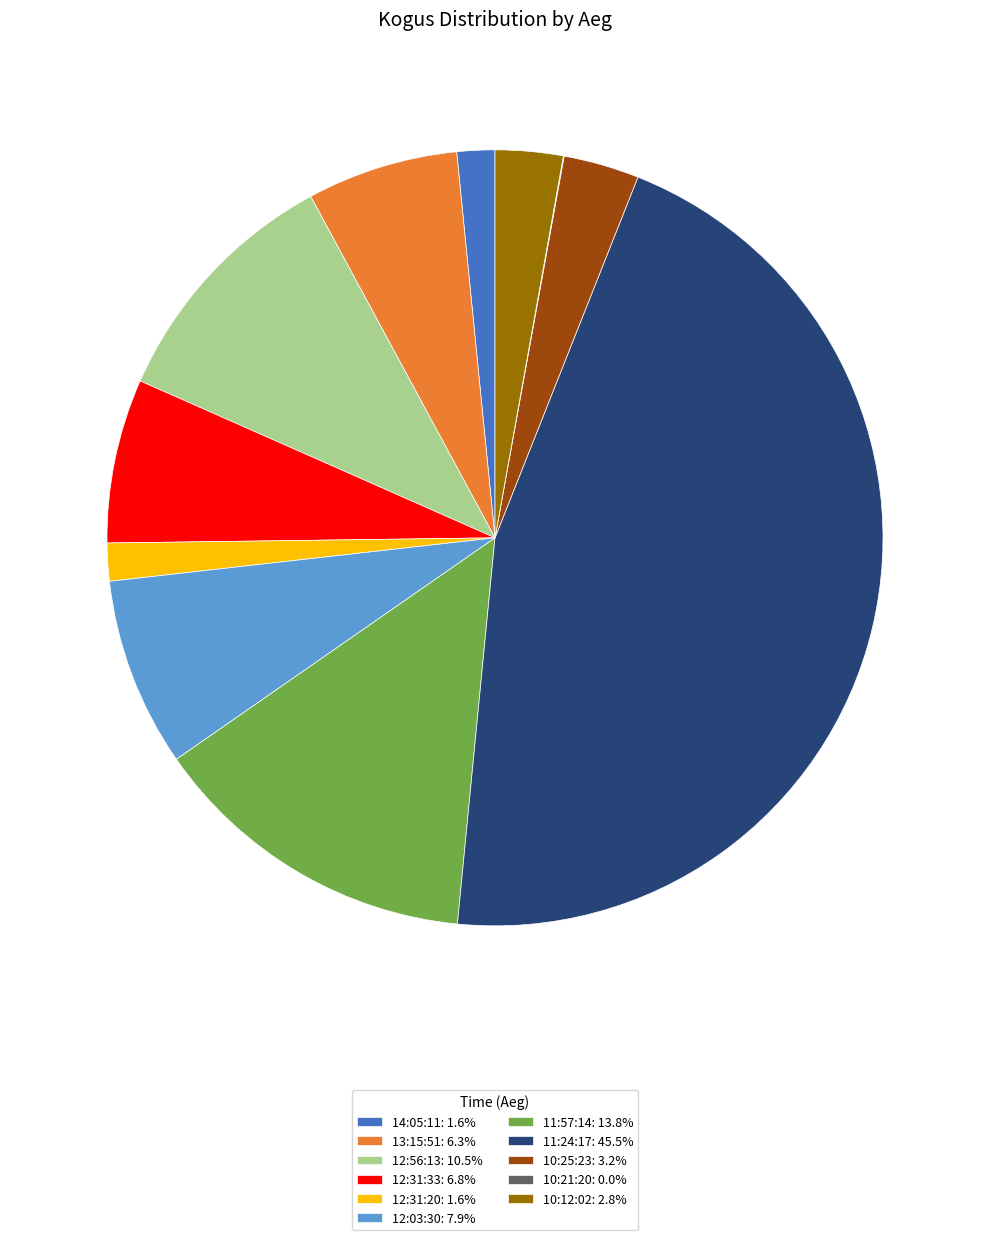

Combined, do 14:05:11: 1.6% and 11:24:17: 45.5% account for over 50%?

No